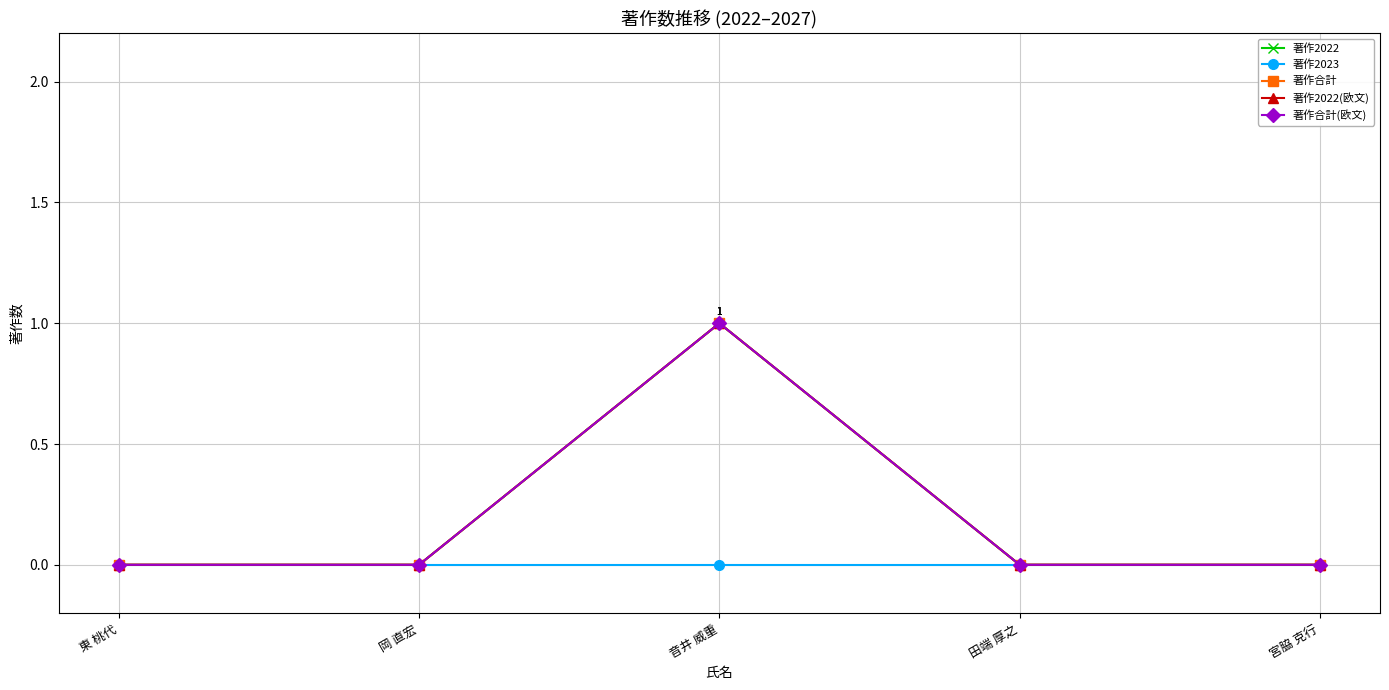

List the labels in order of 著作合計 value, smallest first.

東 桃代, 岡 直宏, 田端 厚之, 宮脇 克行, 音井 威重